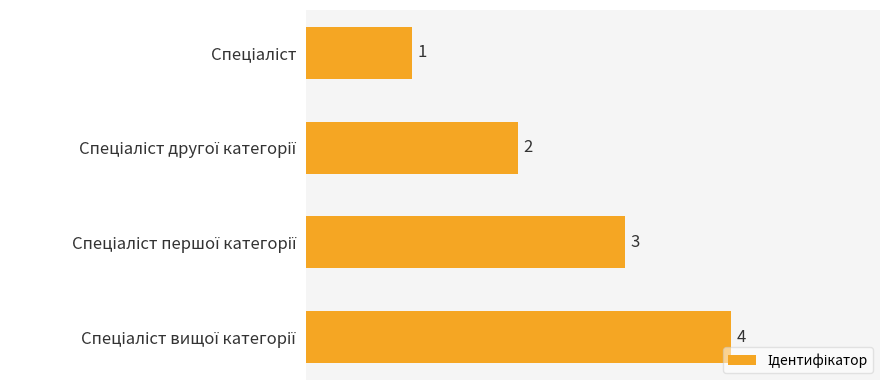

What is the value of the 2nd bar from the top?

2